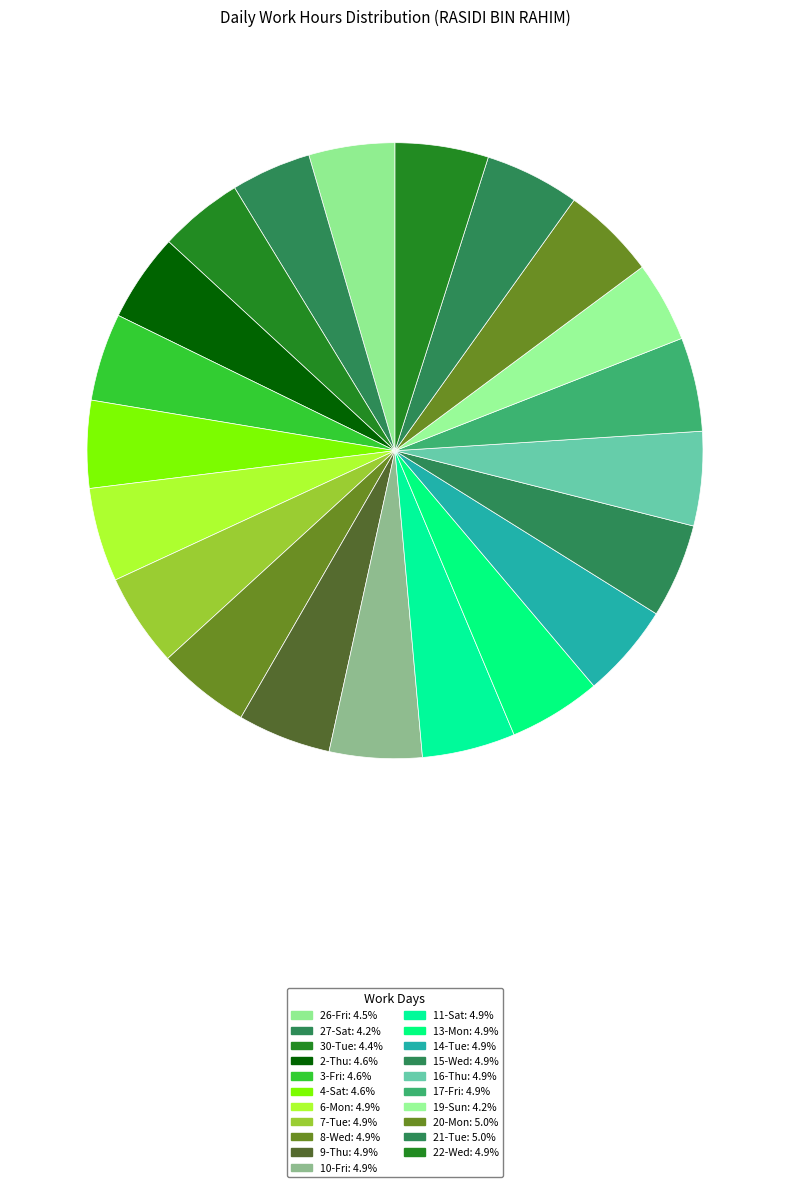

How many segments does this pie chart have?

21